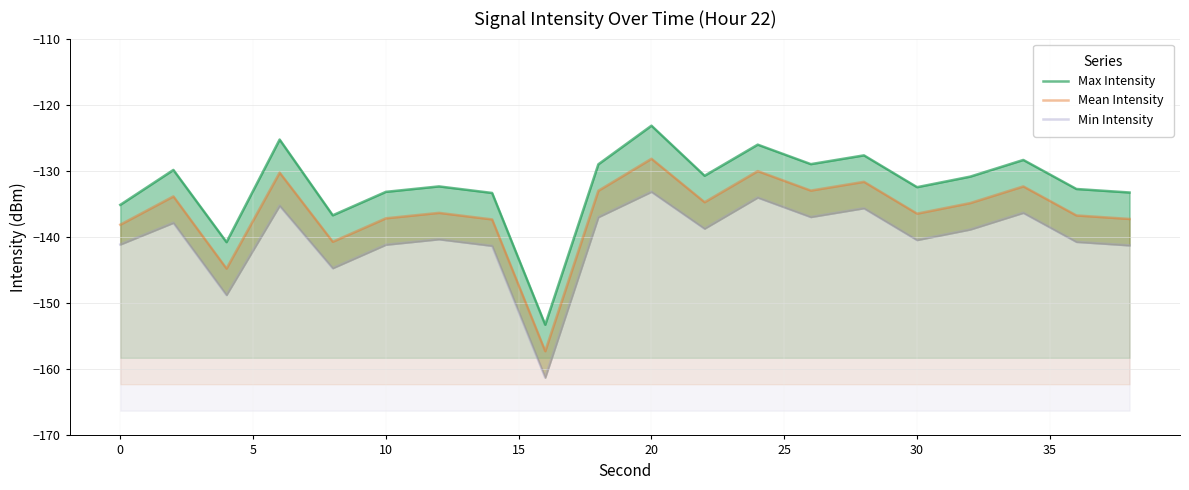

How many data points in Min Intensity are above -138?

8